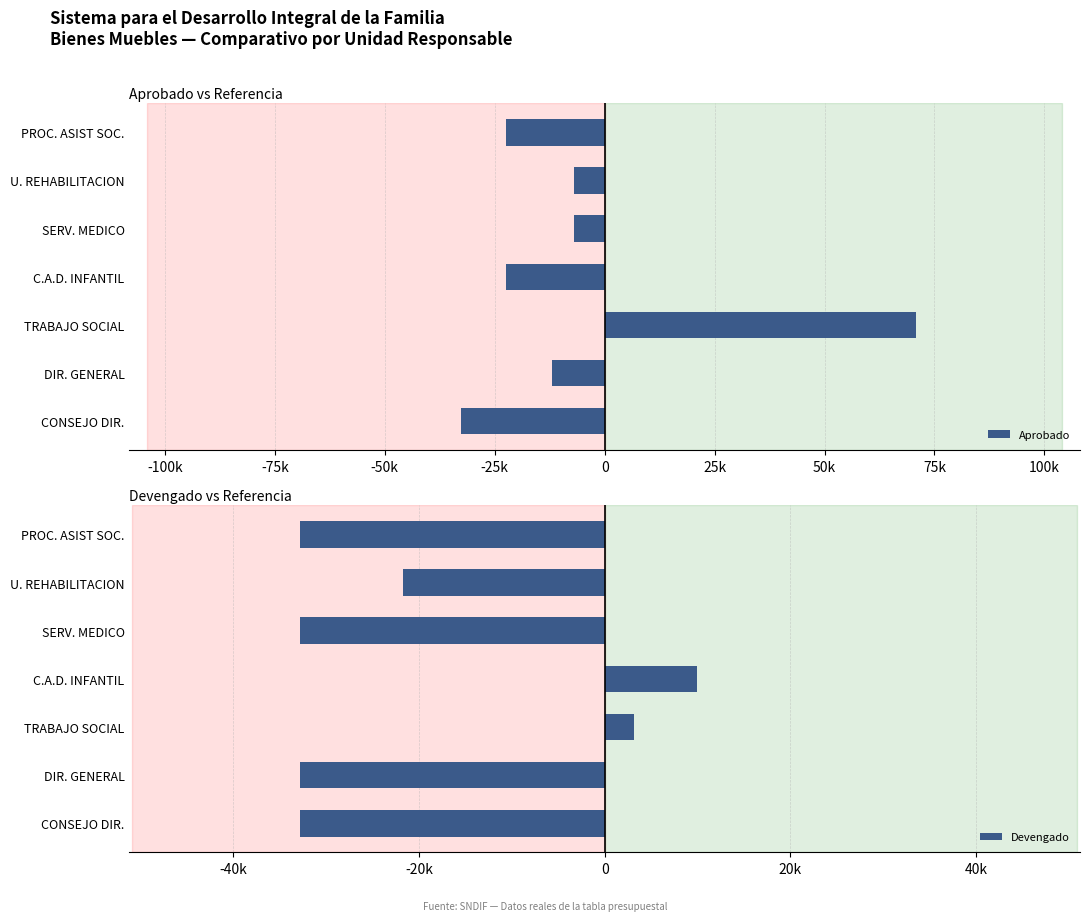

Reading left to right, what are all the values shown in this chart?

Aprobado: -32774.2	-12074.2	70725.8	-22424.2	-6894.2	-6899.2	-22434.2
Devengado: -32774.2	-32774.2	3174.7	9885.0	-32774.2	-21754.2	-32774.2